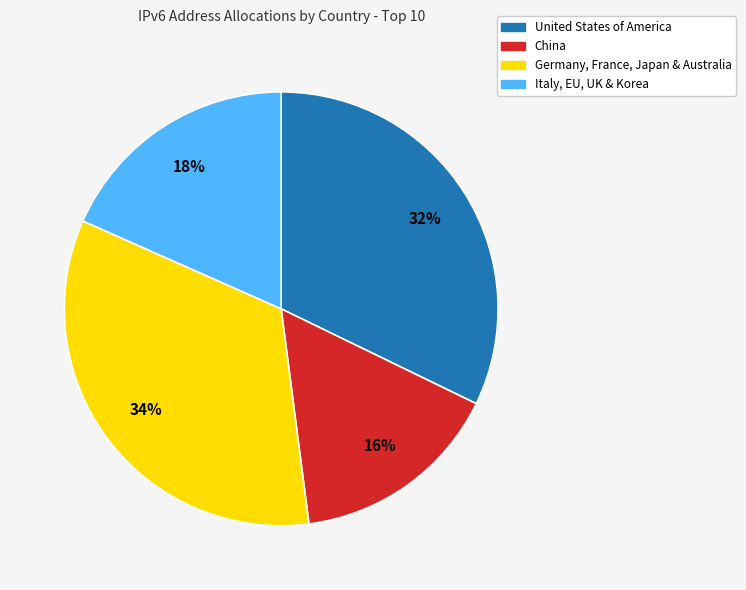

Does any single category account for the majority?

No